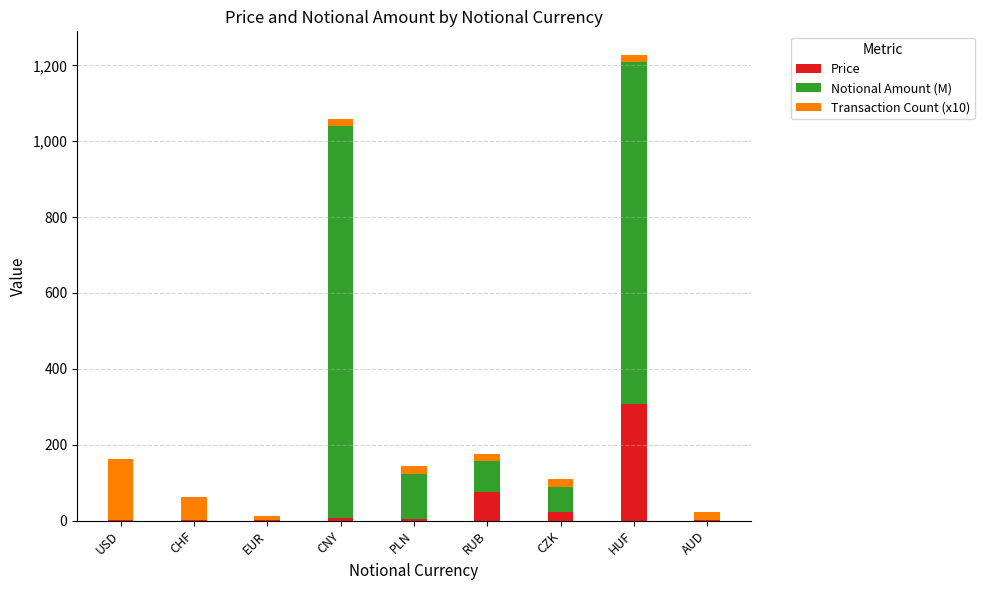

What is the difference between the maximum and second lowest values in the Price series?

307.1